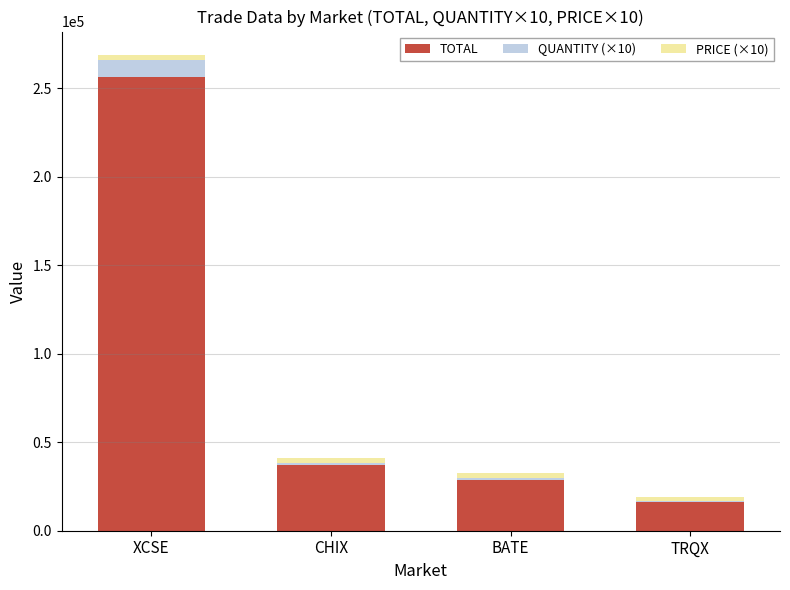

Is it true that TOTAL equals 38842.0 at BATE?

False